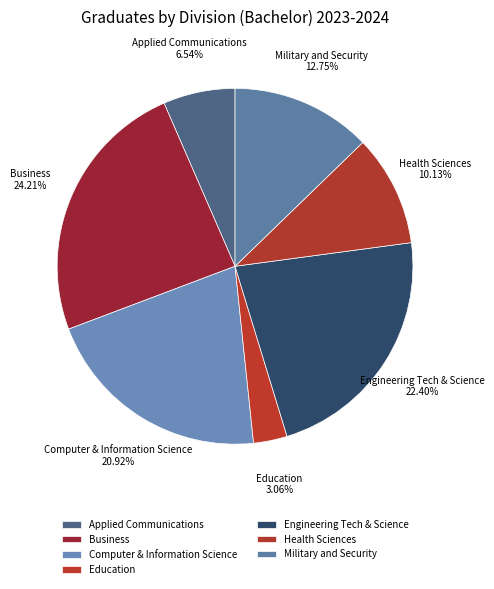

Which category has the biggest portion of the pie?

Business